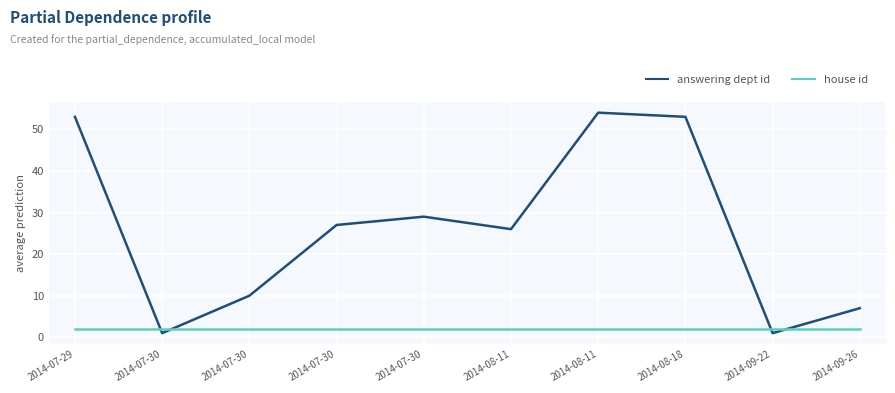

Which series changed the most between 2014-07-30 and 2014-08-18?

answering dept id